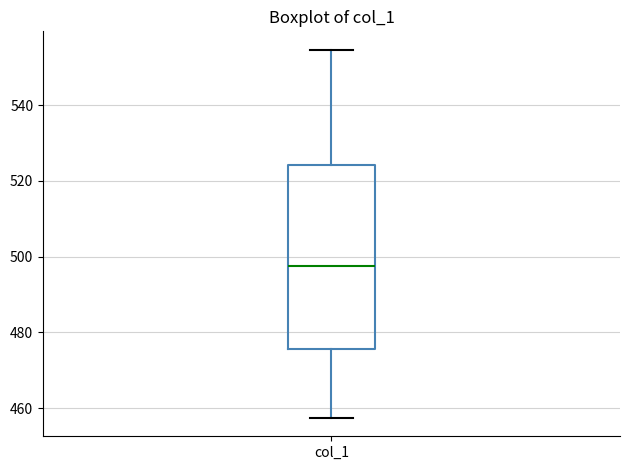

Transcribe this box plot: give where the median line is, the range the box spans, and where the two whiskers end, as read against the y-axis. The values are not printed on the chart, so give them approximately, as read against the axis.

median 498, box 476 to 524, whiskers 458 to 554